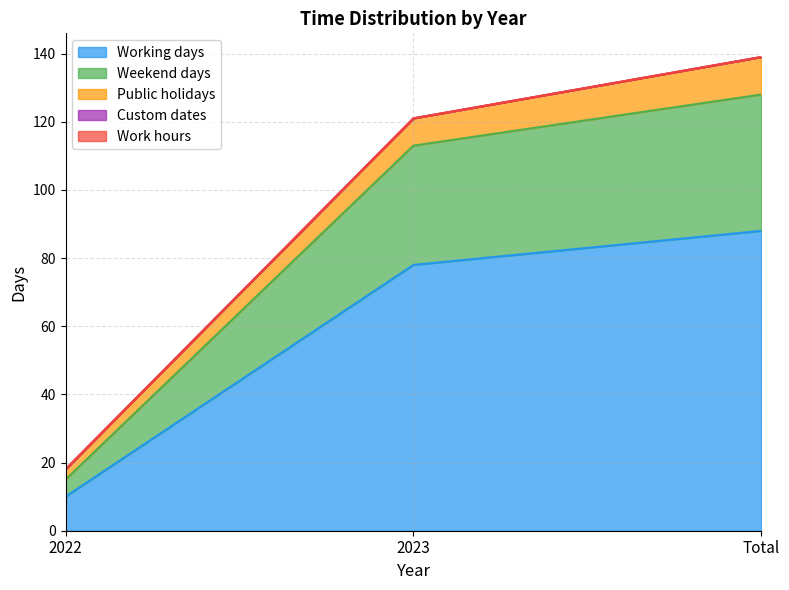

Which category has the highest value in the Work hours series?

2022